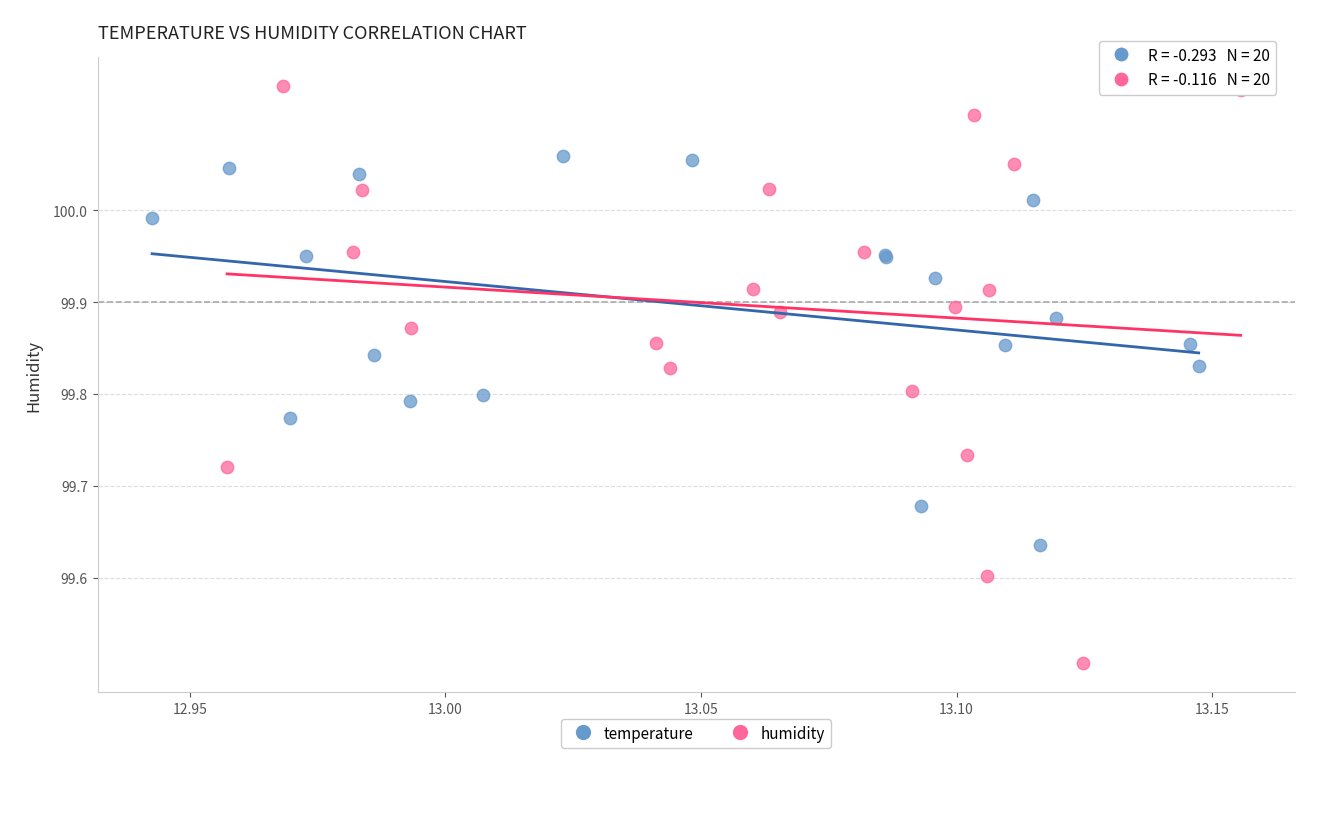

Which series reaches the minimum Y coordinate?

humidity